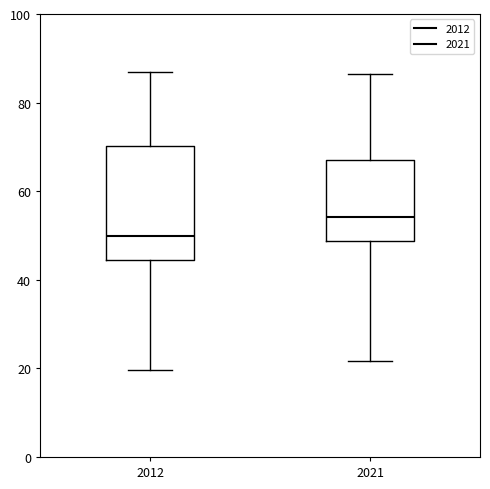

Which box is the tallest, from its lower edge to its upper edge?

2012